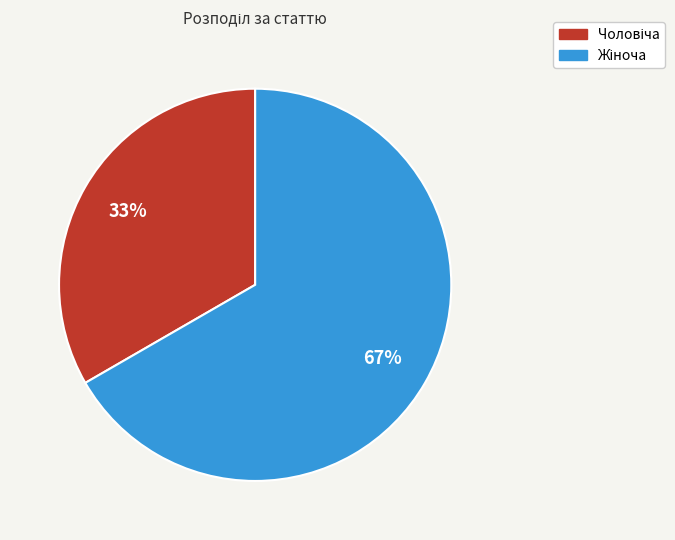

Is there a majority slice in this chart?

Yes